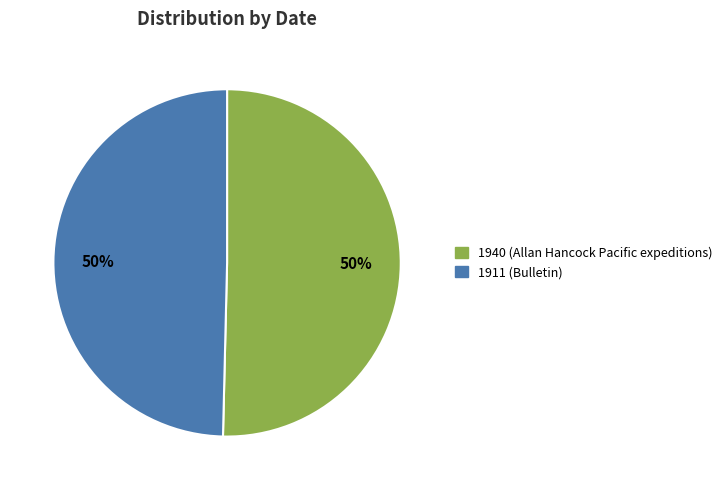

To the nearest percent, what is the average slice percentage?

50%